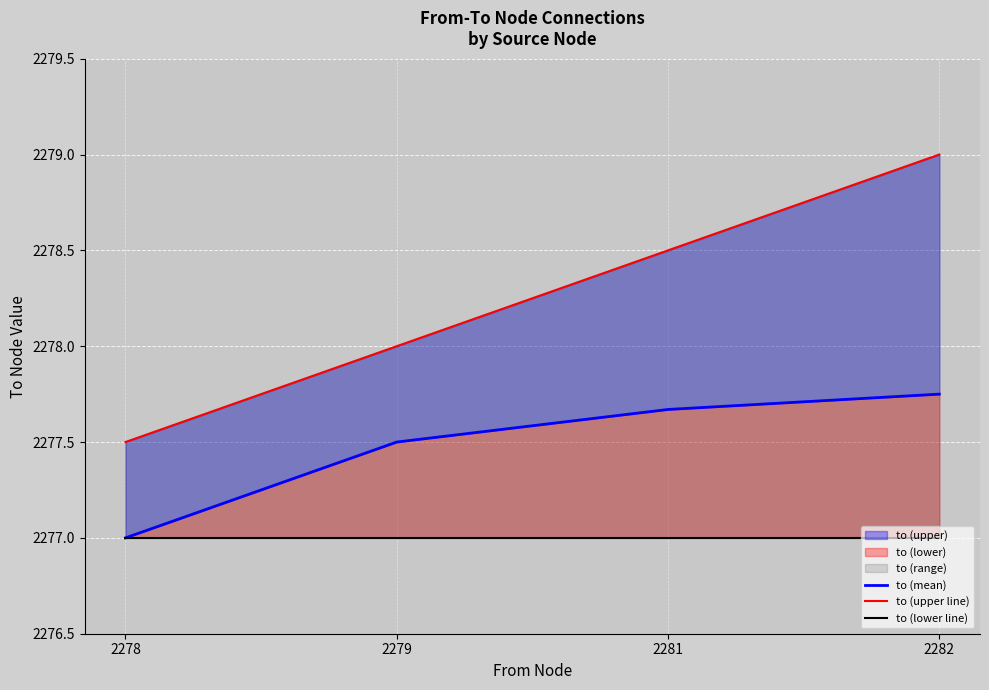

What is the value of the to (lower line) point at the 4th from the left?

2277.0